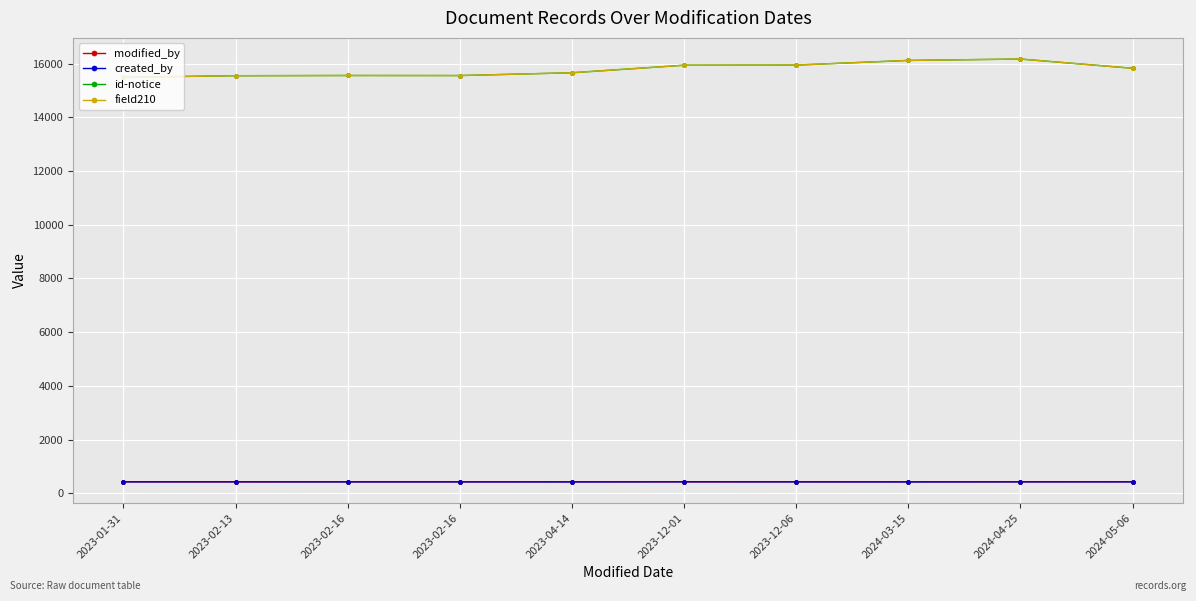

Which label corresponds to the largest value in the chart?

2024-04-25